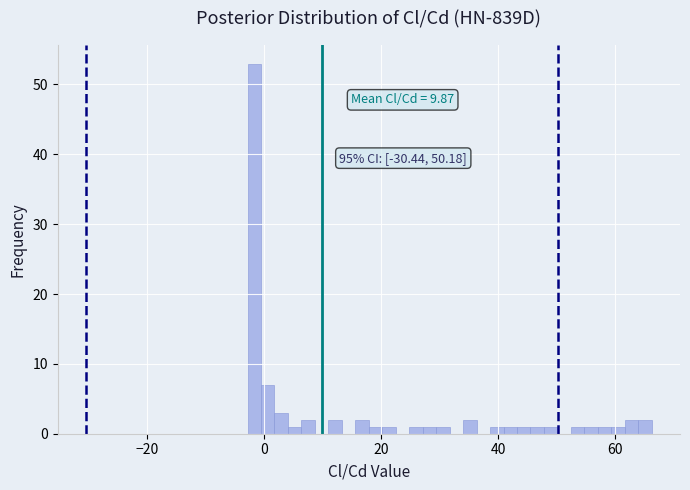

Around what value on the x-axis is the tallest bar? Give the approximate position of its centre, as read against the axis.

-2